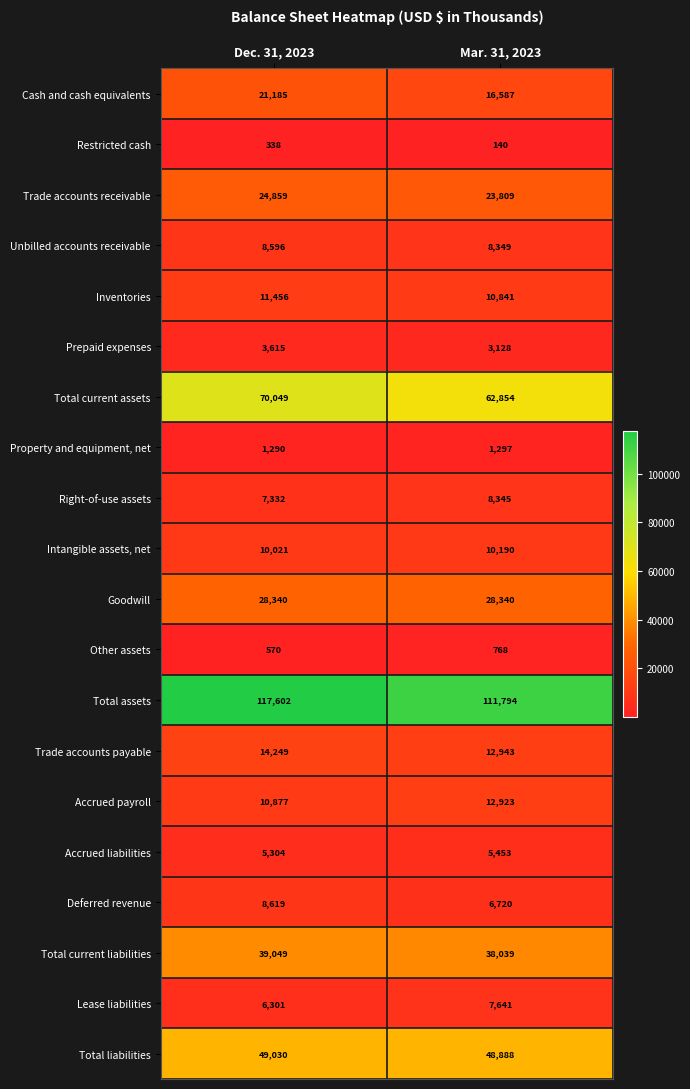

What value does the Cash and cash equivalents series have at Dec. 31, 2023, to the nearest 50?

21200